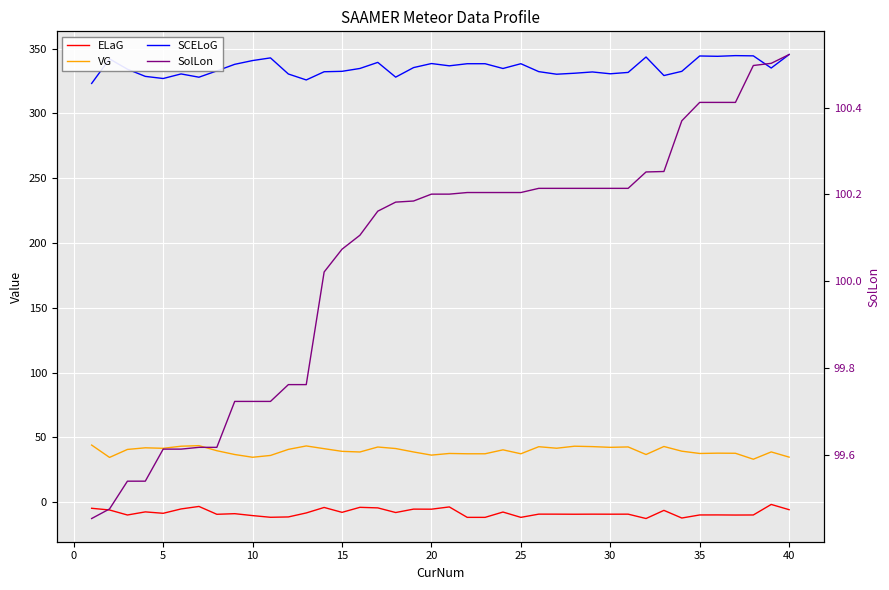

Reading right to left, list all the values displayed in this chart.

ELaG: -5.7	-1.7	-9.8	-9.9	-9.8	-9.8	-12.2	-6.3	-12.6	-9.2	-9.2	-9.2	-9.3	-9.2	-9.2	-11.7	-7.6	-11.7	-11.7	-3.6	-5.4	-5.3	-7.9	-4.4	-3.9	-7.8	-4.0	-8.3	-11.3	-11.6	-10.3	-8.8	-9.3	-3.2	-5.2	-8.5	-7.4	-9.8	-6.0	-4.7
VG: 34.8	38.8	33.2	37.8	37.9	37.6	39.4	43.0	36.8	42.7	42.4	42.9	43.2	41.7	42.8	37.4	40.4	37.4	37.4	37.6	36.4	38.8	41.4	42.6	38.8	39.3	41.3	43.4	40.8	36.1	34.7	36.8	39.8	43.7	43.2	41.6	42.0	40.7	34.6	44.1
SCELoG: 345.5	335.1	344.5	344.6	344.1	344.4	332.5	329.3	343.6	331.7	330.6	332.0	331.1	330.3	332.3	338.4	334.7	338.4	338.4	336.8	338.5	335.4	328.0	339.4	334.7	332.5	332.2	325.9	330.5	342.9	340.8	337.9	332.9	328.0	330.5	327.0	328.6	334.2	342.1	323.2
SolLon: 100.5	100.5	100.5	100.4	100.4	100.4	100.4	100.3	100.3	100.2	100.2	100.2	100.2	100.2	100.2	100.2	100.2	100.2	100.2	100.2	100.2	100.2	100.2	100.2	100.1	100.1	100.0	99.8	99.8	99.7	99.7	99.7	99.6	99.6	99.6	99.6	99.5	99.5	99.5	99.5